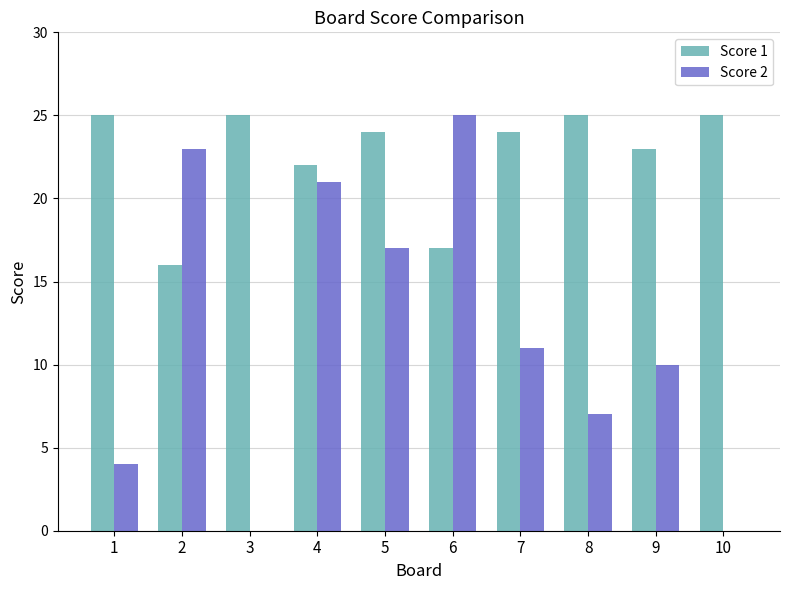

Reading left to right, extract all data points from this chart.

Score 1: 25	16	25	22	24	17	24	25	23	25
Score 2: 4	23	0	21	17	25	11	7	10	0